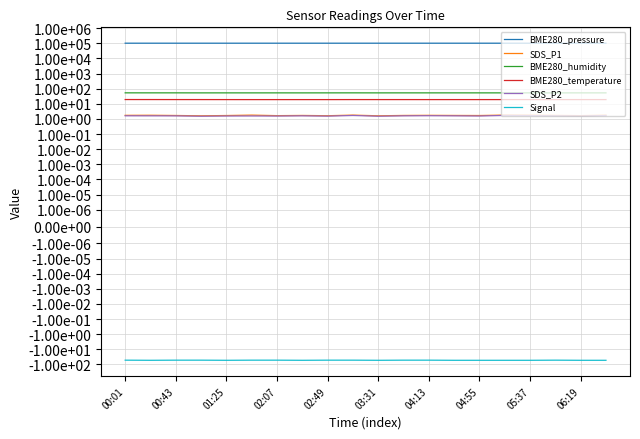

How many series are shown in this chart?

6